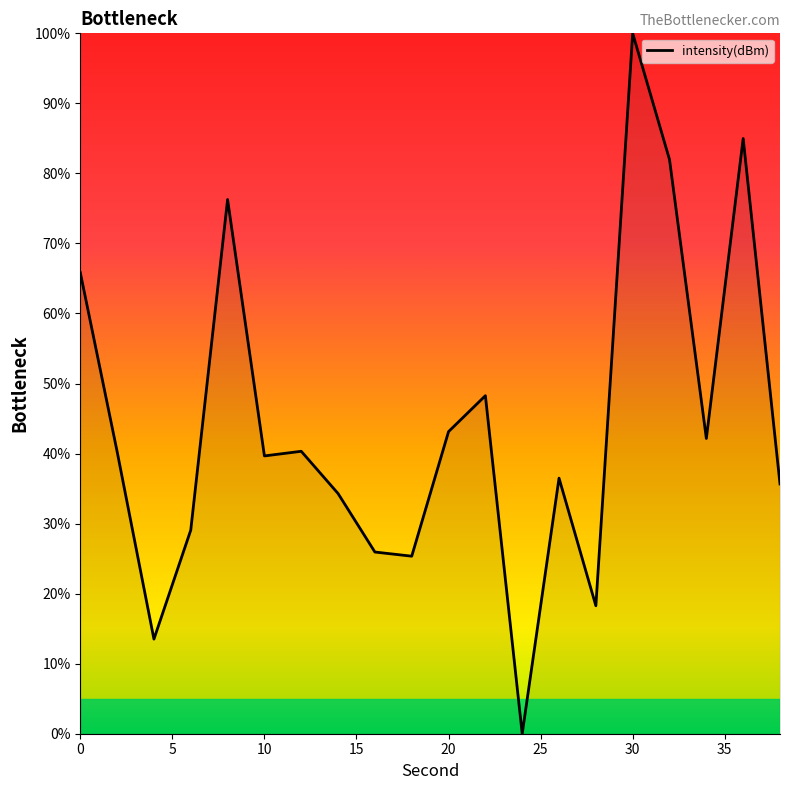

What is the maximum value shown in the chart?

100.0